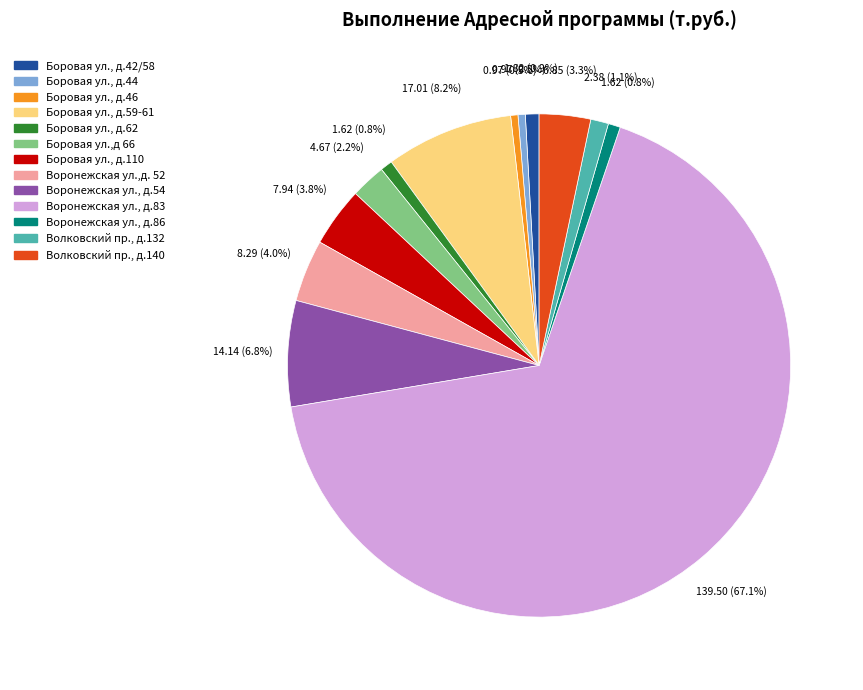

To the nearest percent, what is the difference between the largest and smallest slice percentages?

67%